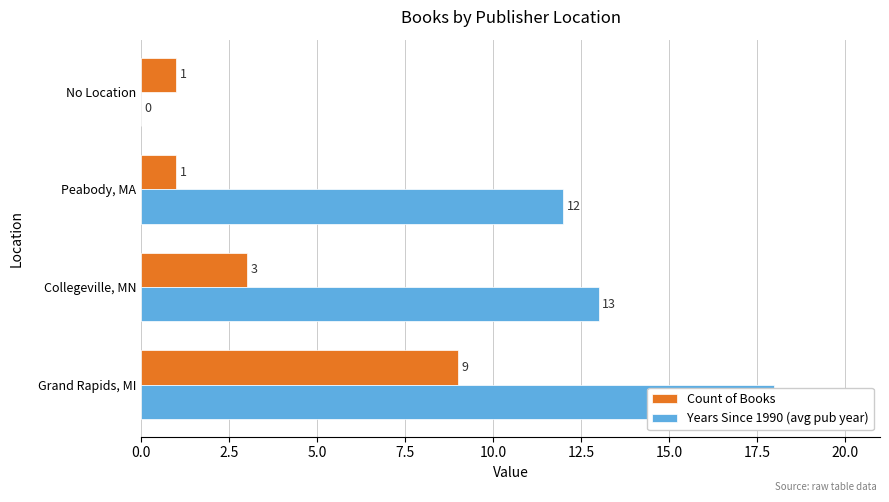

What is the value of the Years Since 1990 (avg pub year) bar at the 1st from the left?

18